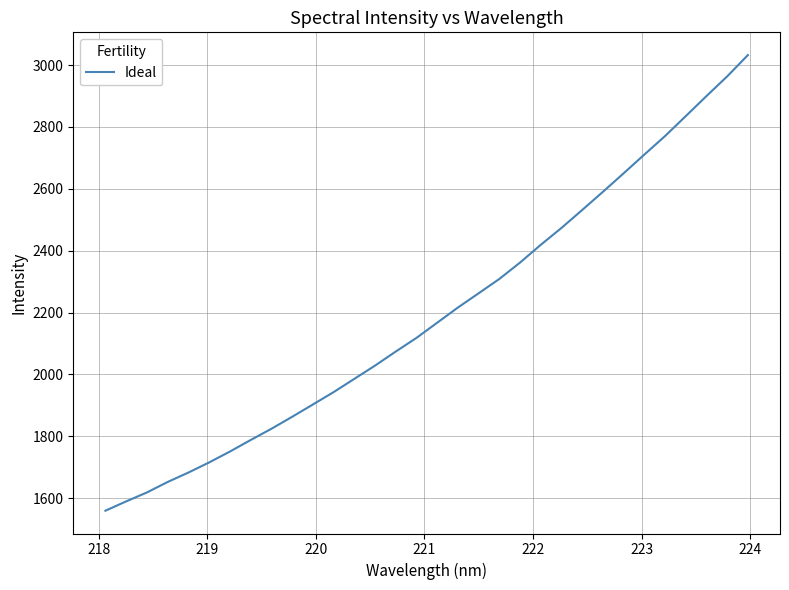

What is the difference between the maximum and minimum values?

1472.8